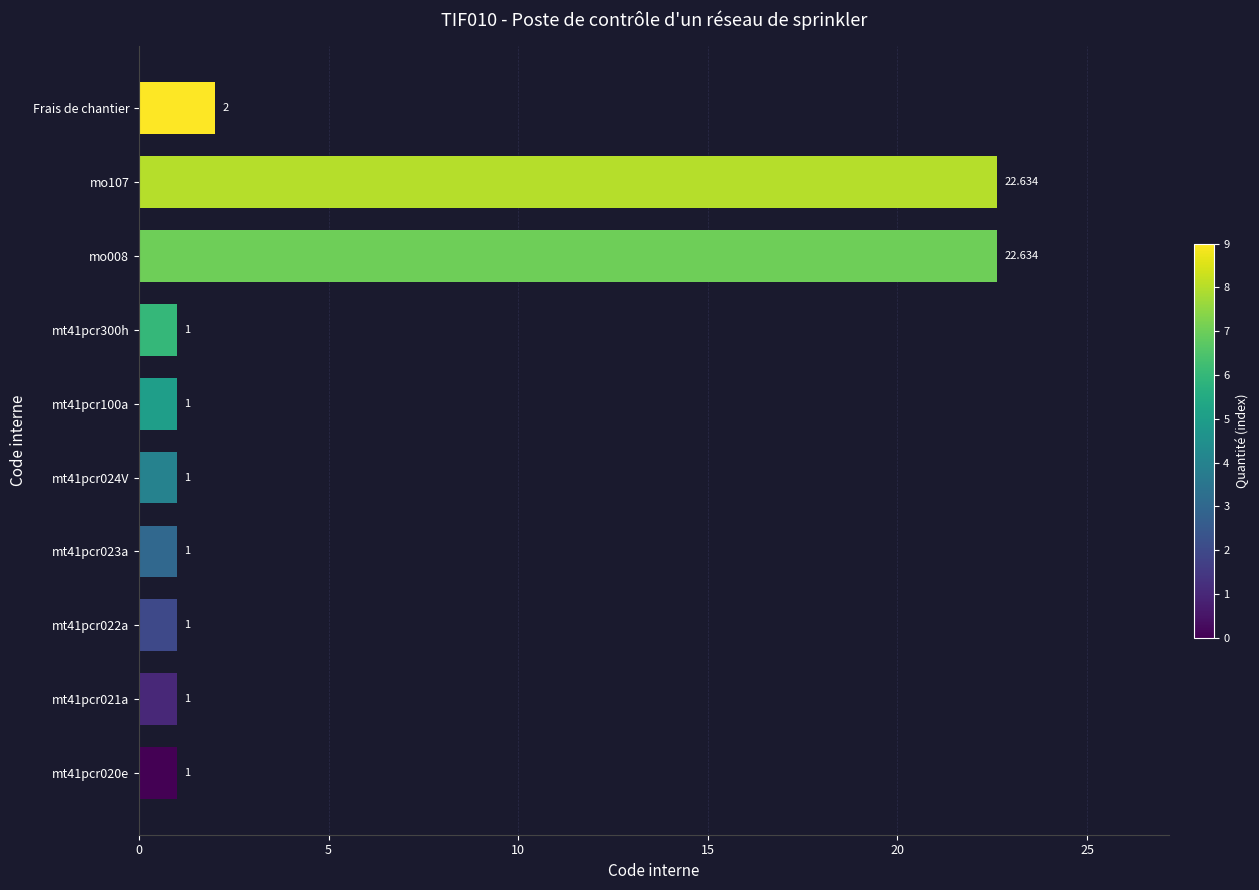

Where is the data nearest to the value 11?

Frais de chantier